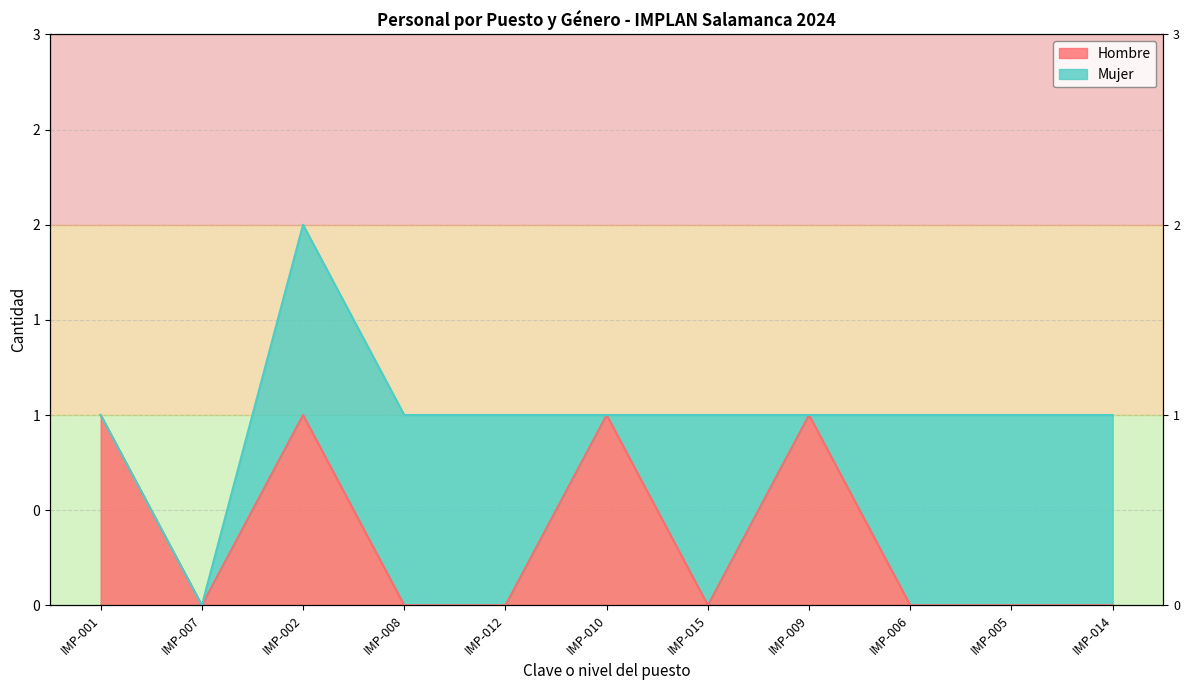

How many categories are shown in the chart?

11